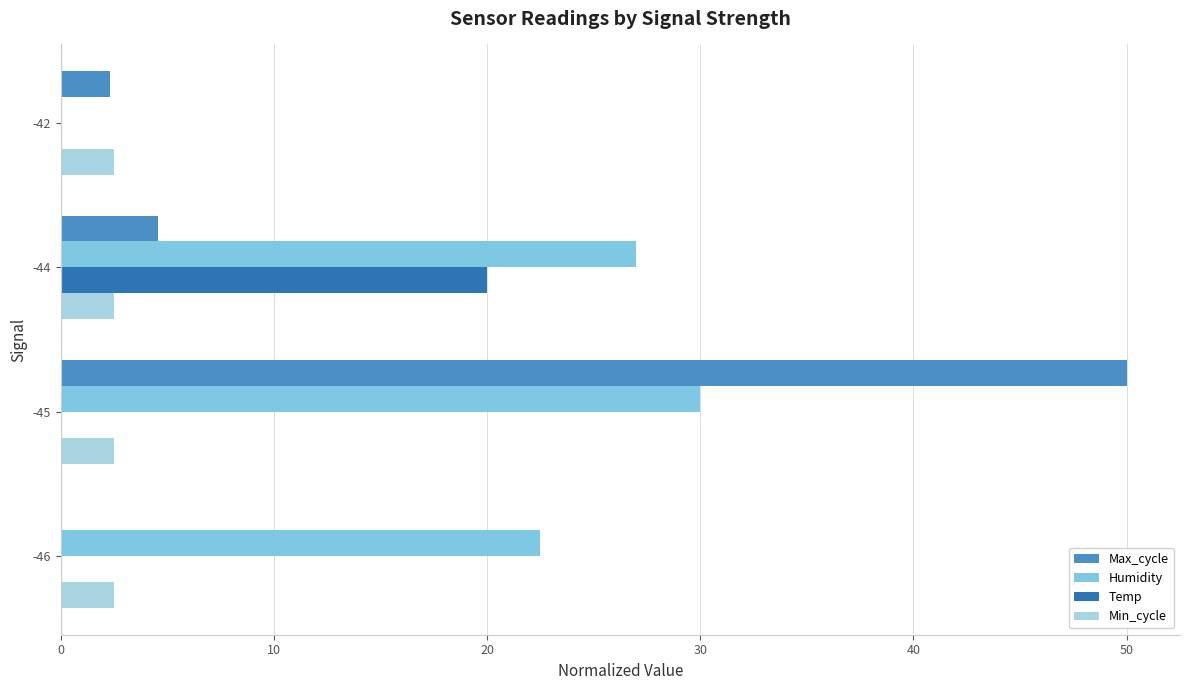

Which series has the largest range (max minus min)?

Max_cycle